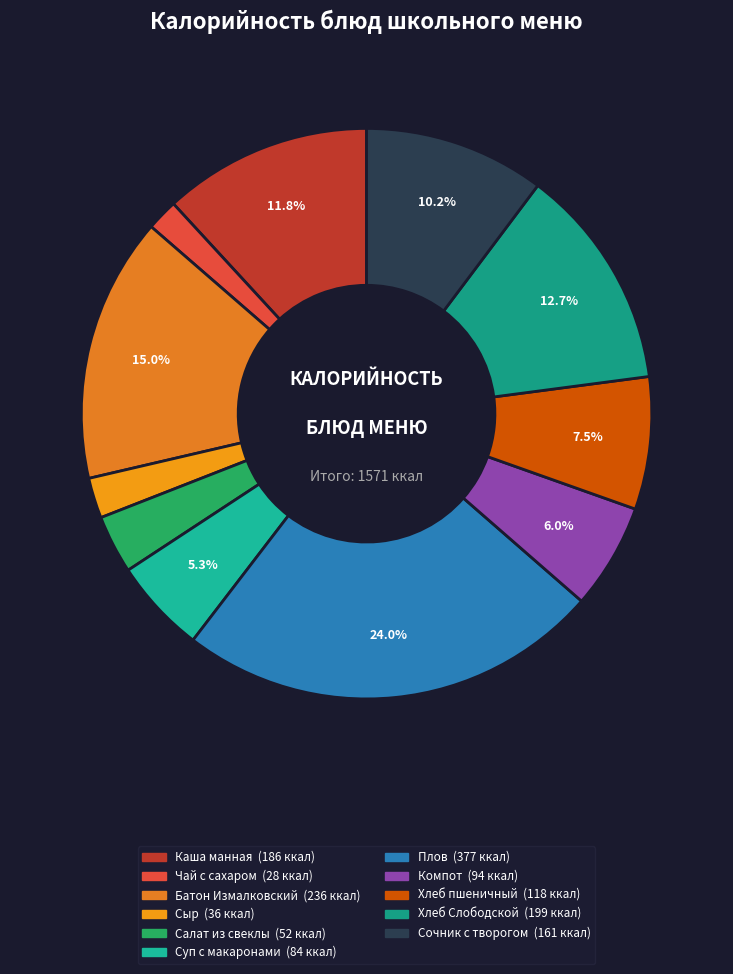

To the nearest percent, what is the difference between the largest and smallest slice percentages?

22%